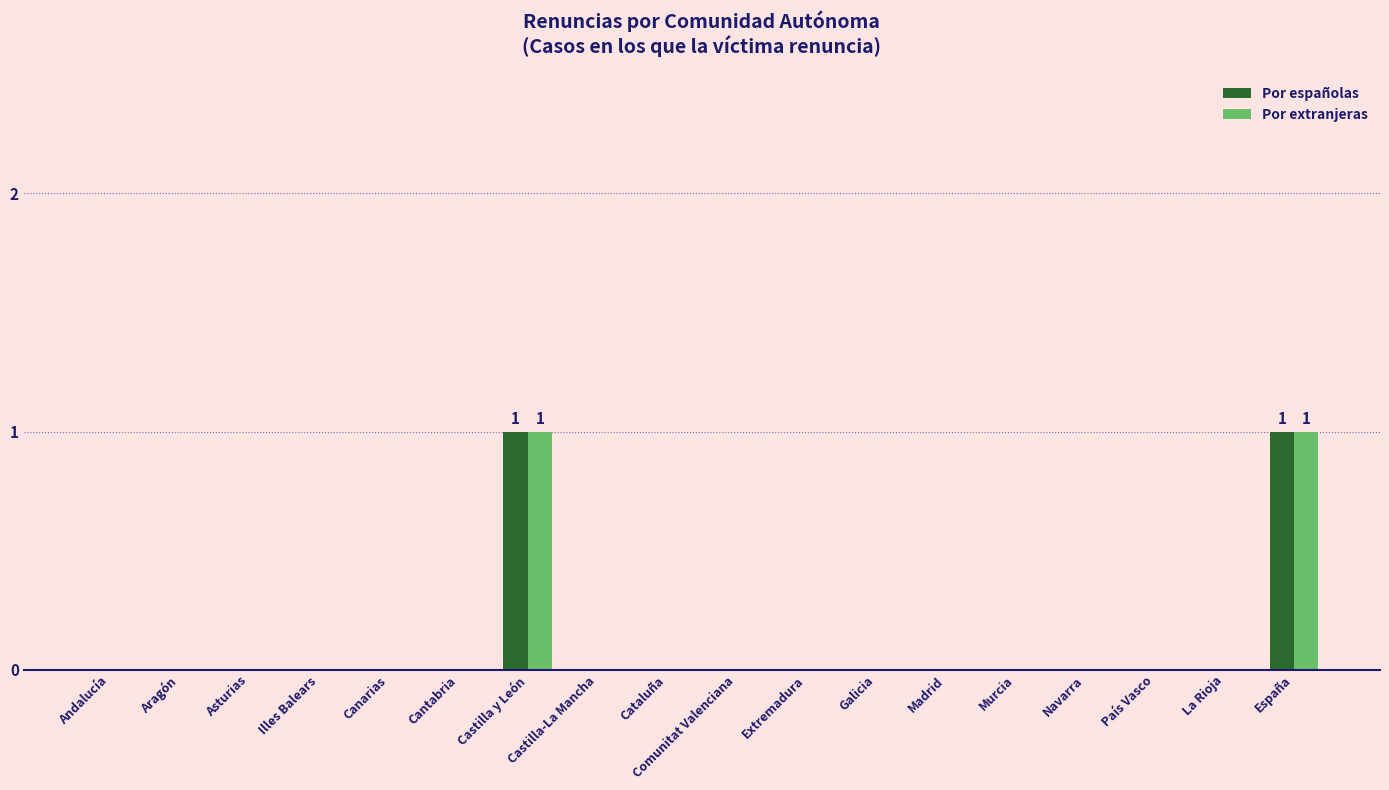

True or false: Por españolas has a value of 0 at Murcia.

True